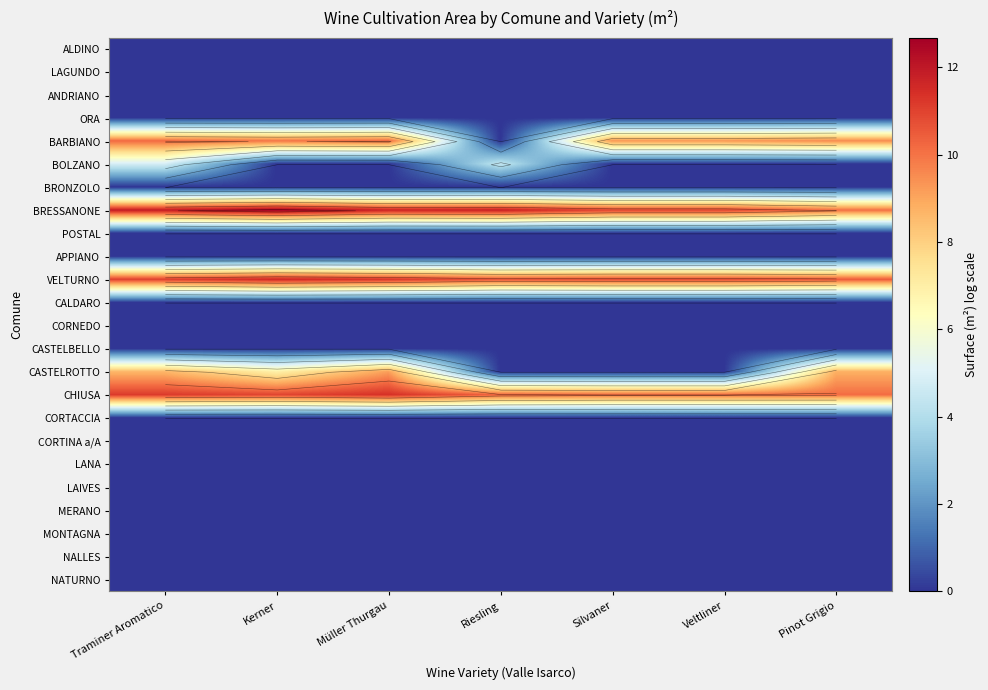

The POSTAL series shows 0.0 at Pinot Grigio. True or false?

True